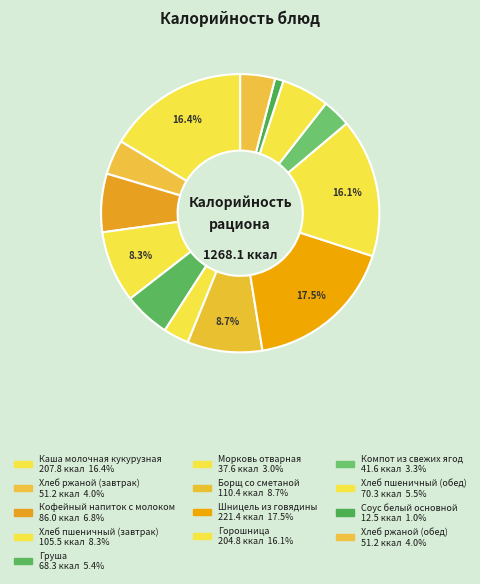

Count the number of slices in the pie.

13